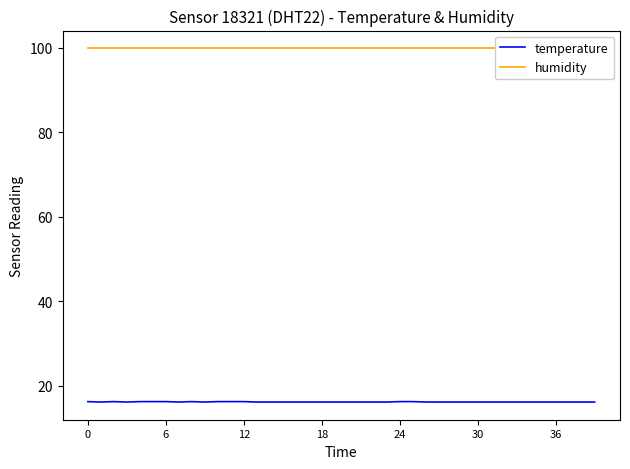

Reading left to right, what are all the values shown in this chart?

temperature: 16.2	16.1	16.2	16.1	16.2	16.2	16.2	16.1	16.2	16.1	16.2	16.2	16.2	16.1	16.1	16.1	16.1	16.1	16.1	16.1	16.1	16.1	16.1	16.1	16.2	16.2	16.1	16.1	16.1	16.1	16.1	16.1	16.1	16.1	16.1	16.1	16.1	16.1	16.1	16.1
humidity: 99.9	99.9	99.9	99.9	99.9	99.9	99.9	99.9	99.9	99.9	99.9	99.9	99.9	99.9	99.9	99.9	99.9	99.9	99.9	99.9	99.9	99.9	99.9	99.9	99.9	99.9	99.9	99.9	99.9	99.9	99.9	99.9	99.9	99.9	99.9	99.9	99.9	99.9	99.9	99.9